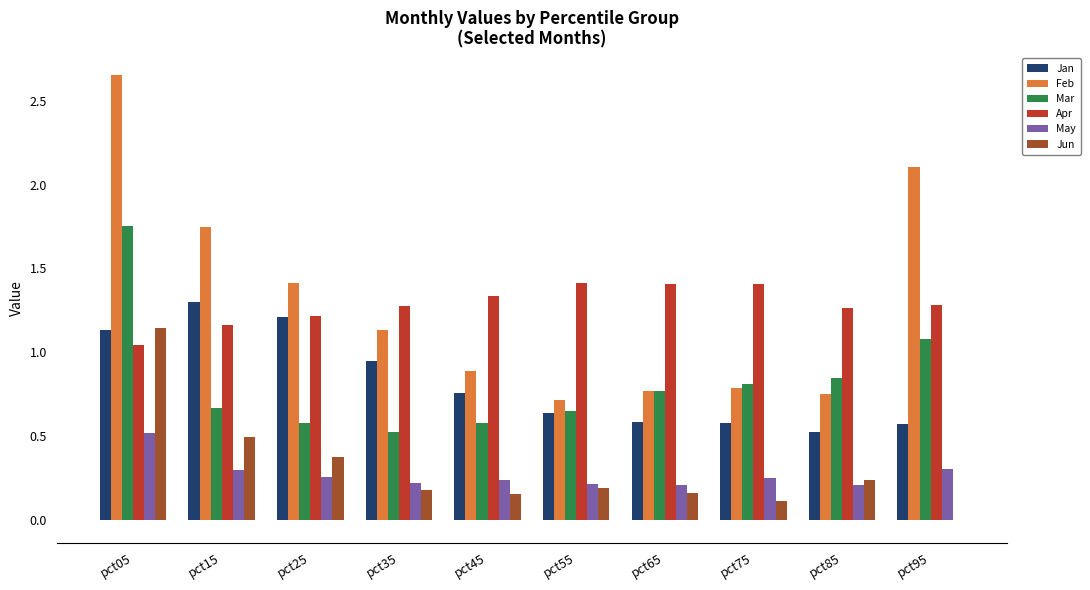

What is the sum of all Mar values?

8.3